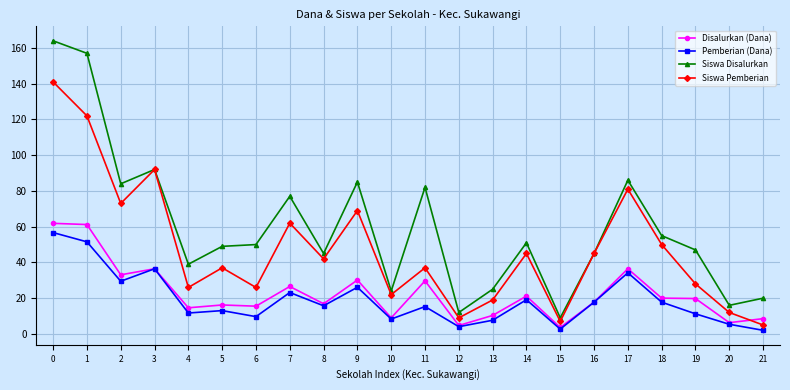

Is the value of Siswa Disalurkan at 0 greater than the value of Disalurkan (Dana) at 3?

Yes